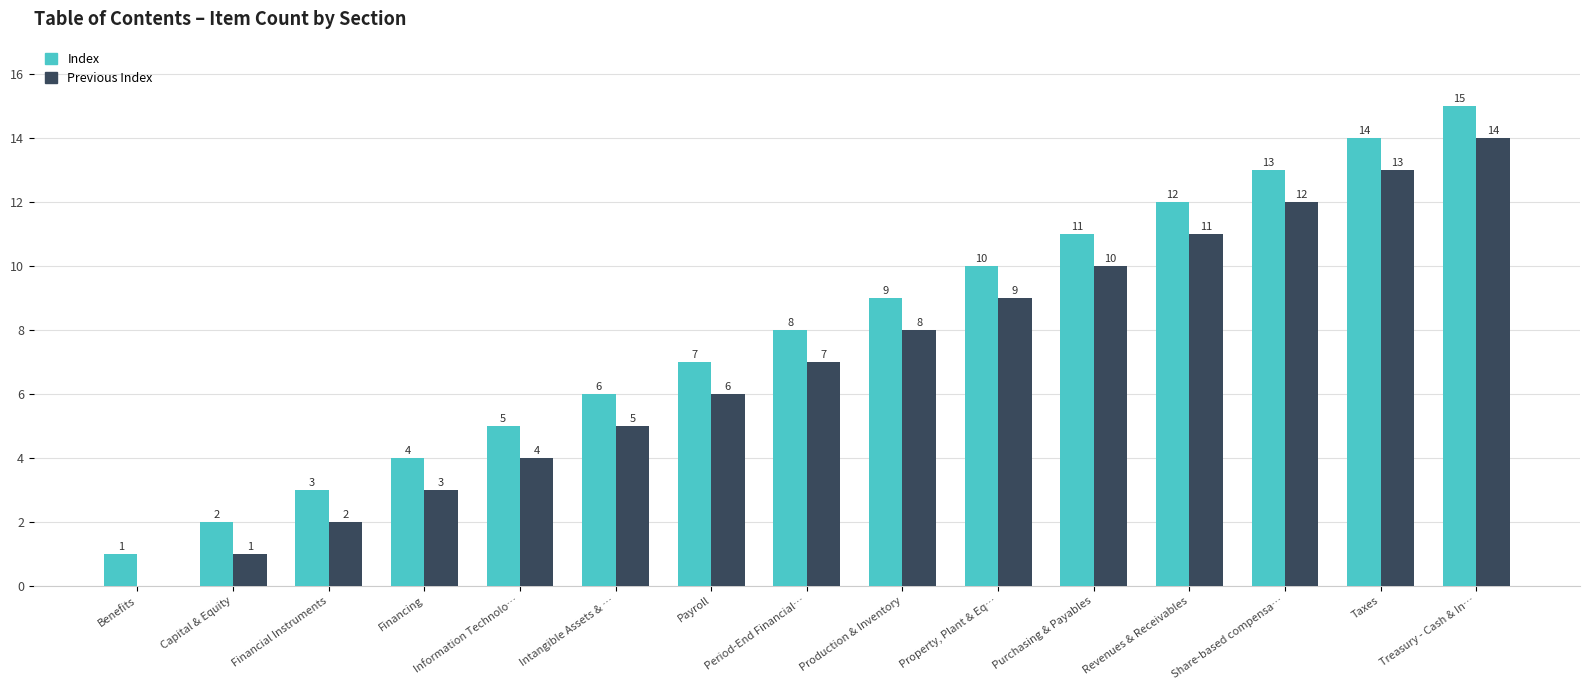

How many data points does each series have?

15